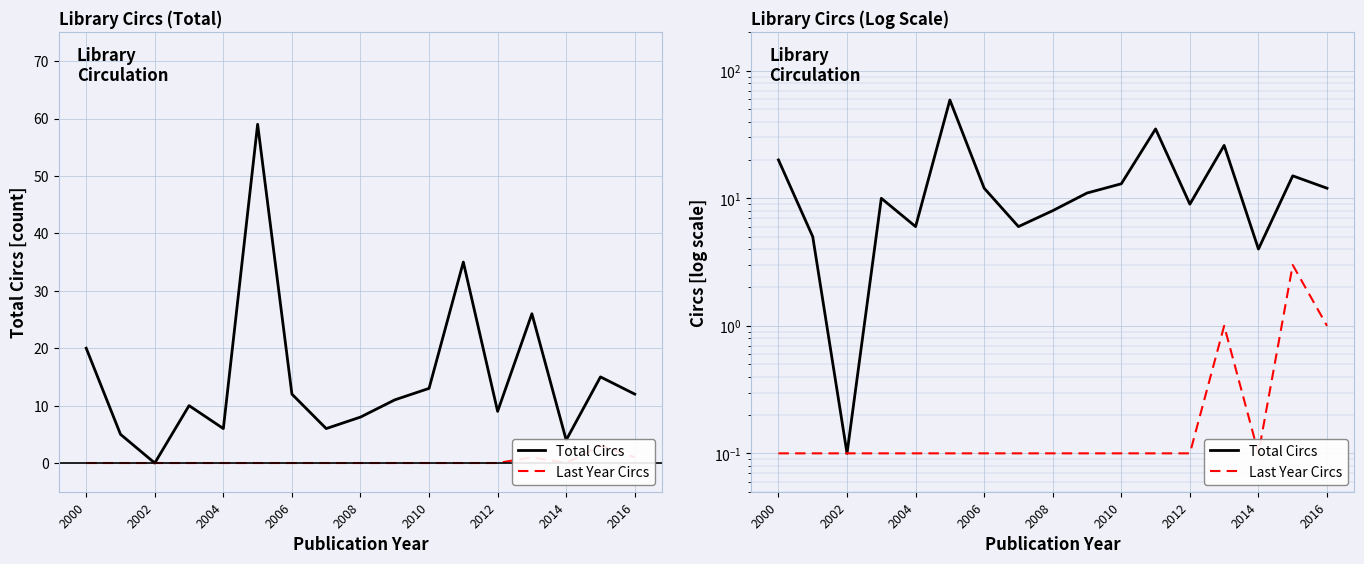

The Total Circs series shows 35.0 at 11. True or false?

True